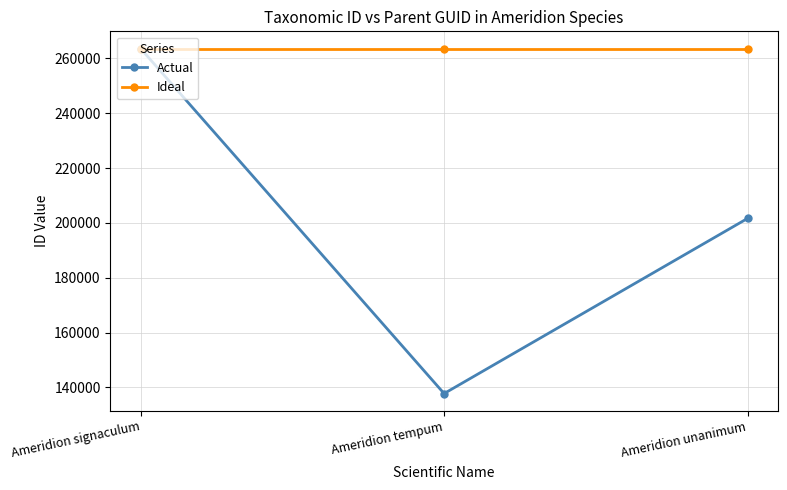

Which series has the widest spread of values?

Actual